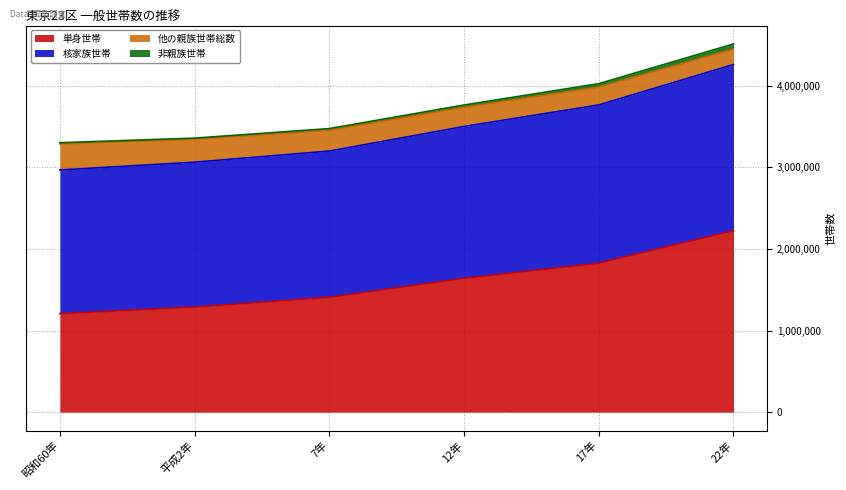

What is the sum of all 単身世帯 values?

9591560